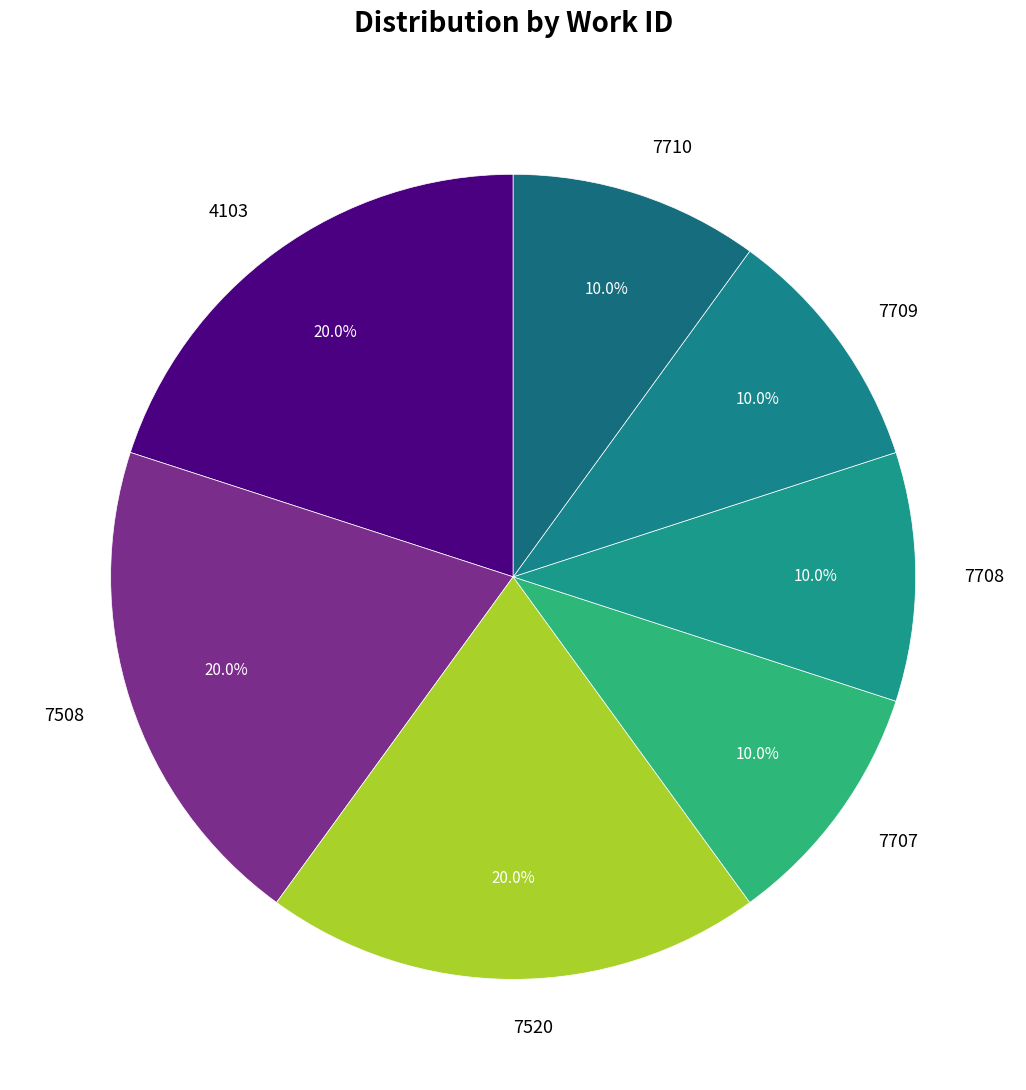

Approximately how many times larger is the value at 7520 compared to 4103?

1.0